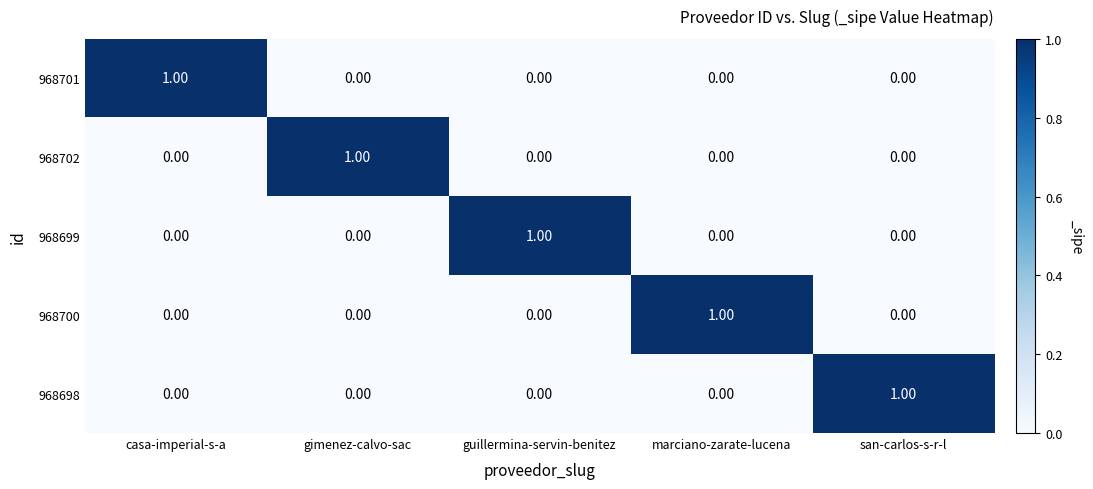

Which category has the highest value in the 968698 series?

san-carlos-s-r-l